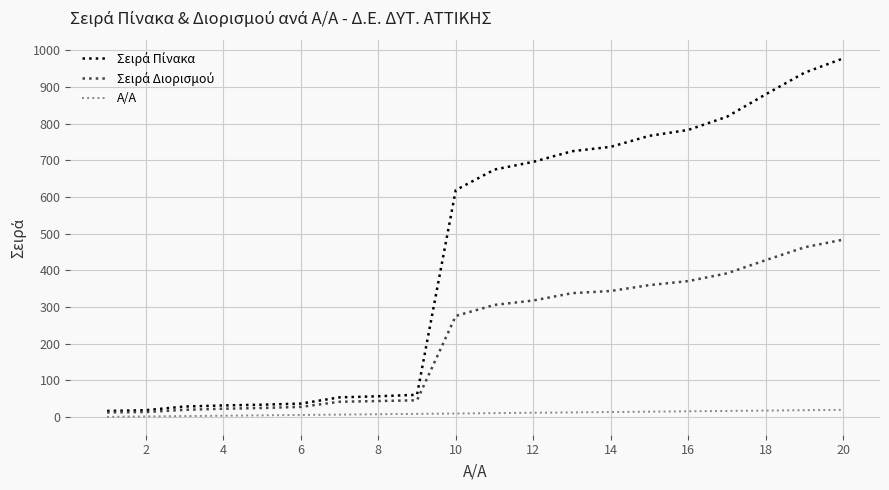

Does the chart display data point markers on the line(s)?

No